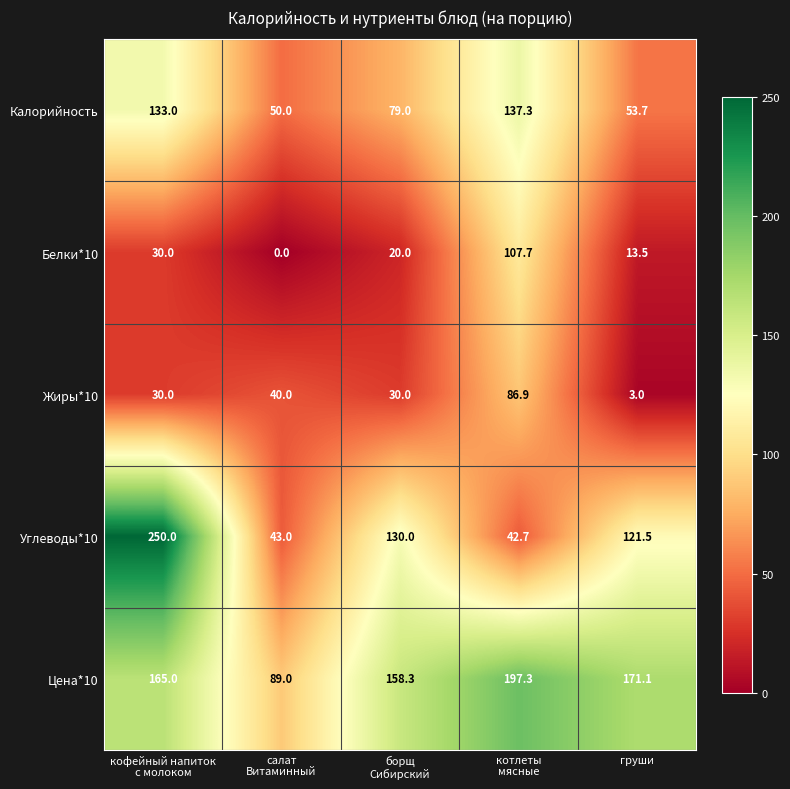

Which series has the largest total across all categories?

Цена*10